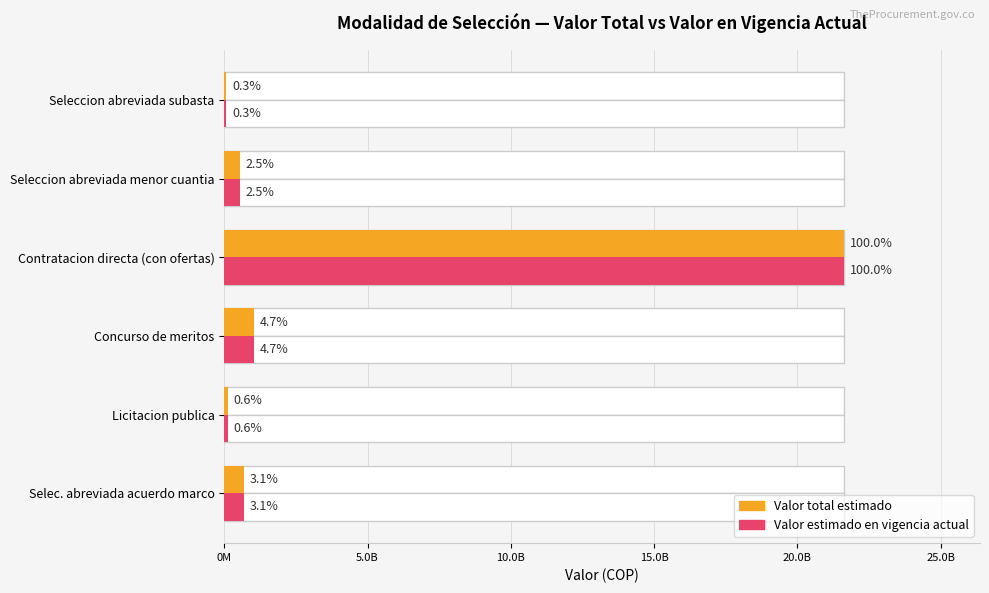

What is the average value of the Valor total estimado series?

4007250743